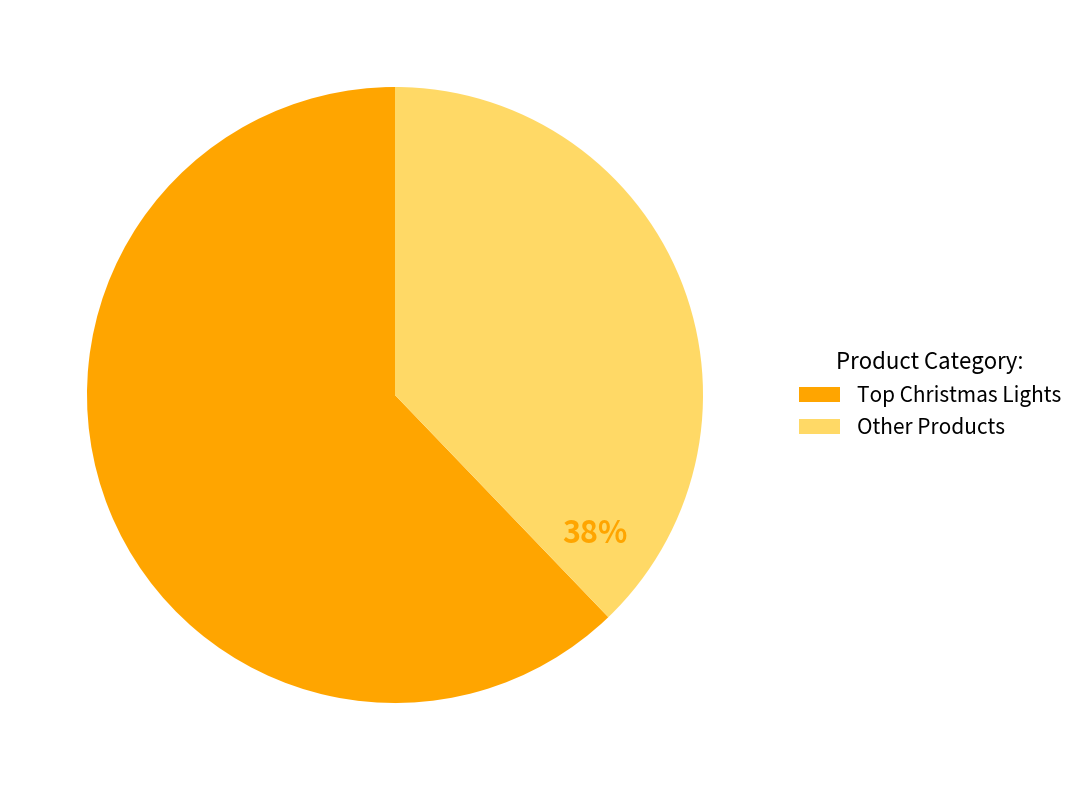

Does Other Products account for over 50% of the chart?

No